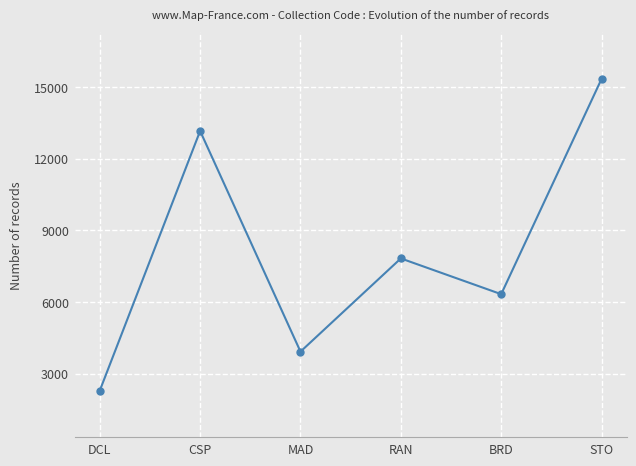

List the labels in order of value, smallest first.

DCL, MAD, BRD, RAN, CSP, STO